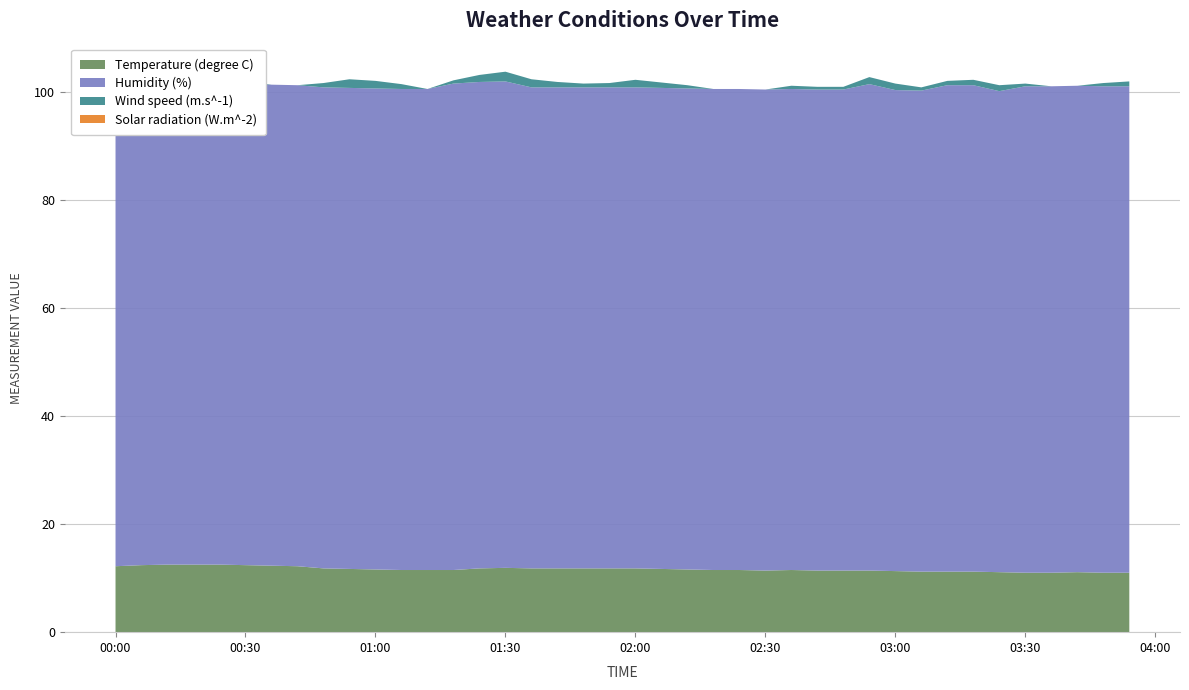

Reading left to right, extract all data points from this chart.

Temperature (degree C): 12.2	12.4	12.5	12.5	12.5	12.4	12.3	12.2	11.8	11.7	11.6	11.5	11.5	11.5	11.8	11.9	11.8	11.8	11.8	11.8	11.8	11.7	11.6	11.5	11.5	11.4	11.5	11.4	11.4	11.4	11.3	11.2	11.2	11.2	11.1	11.0	11.0	11.1	11.0	11.0
Humidity (%): 89.0	89.0	89.0	89.0	89.0	89.0	89.0	89.0	89.0	89.0	89.0	89.0	89.0	90.0	90.0	90.0	89.0	89.0	89.0	89.0	89.0	89.0	89.0	89.0	89.0	89.0	89.0	89.0	89.0	90.0	89.0	89.0	90.0	90.0	89.0	90.0	90.0	90.0	90.0	90.0
Wind speed (m.s^-1): 0.7	0.9	1.2	1.2	1.0	0.6	0.0	0.0	0.8	1.6	1.4	0.9	0.0	0.6	1.3	1.8	1.5	1.0	0.7	0.8	1.4	1.0	0.6	0.0	0.0	0.0	0.6	0.5	0.5	1.3	1.2	0.6	0.8	1.0	1.1	0.5	0.0	0.0	0.6	0.9
Solar radiation (W.m^-2): 0.0	0.0	0.0	0.0	0.0	0.0	0.0	0.0	0.0	0.0	0.0	0.0	0.0	0.0	0.0	0.0	0.0	0.0	0.0	0.0	0.0	0.0	0.0	0.0	0.0	0.0	0.0	0.0	0.0	0.0	0.0	0.0	0.0	0.0	0.0	0.0	0.0	0.0	0.0	0.0